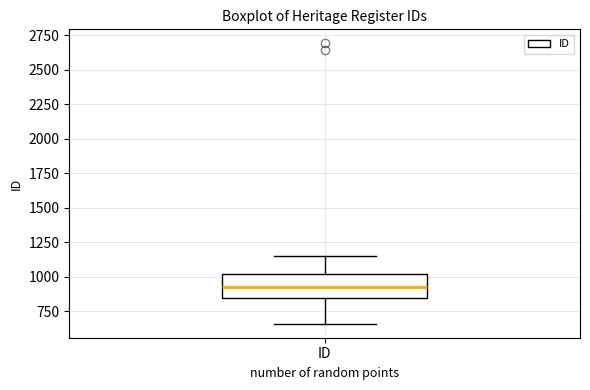

Read this box plot against the y-axis: the position of the median line, the range covered by the box, and the ends of both whiskers. The values are not printed on the chart, so give them approximately, as read against the axis.

median 900, box 850 to 1000, whiskers 650 to 1150